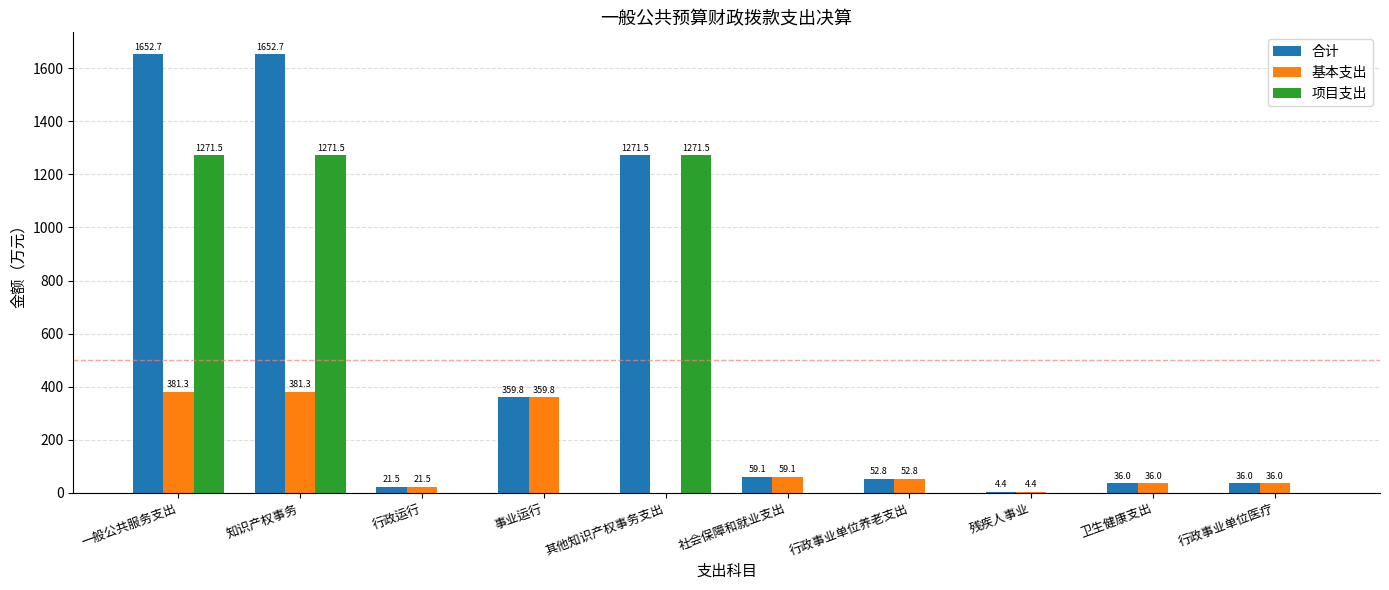

Reading left to right, transcribe all the data shown in this chart.

合计: 一般公共服务支出=1652.7	知识产权事务=1652.7	行政运行=21.5	事业运行=359.8	其他知识产权事务支出=1271.5	社会保障和就业支出=59.1	行政事业单位养老支出=52.8	残疾人事业=4.4	卫生健康支出=36.0	行政事业单位医疗=36.0
基本支出: 一般公共服务支出=381.3	知识产权事务=381.3	行政运行=21.5	事业运行=359.8	其他知识产权事务支出=0.0	社会保障和就业支出=59.1	行政事业单位养老支出=52.8	残疾人事业=4.4	卫生健康支出=36.0	行政事业单位医疗=36.0
项目支出: 一般公共服务支出=1271.5	知识产权事务=1271.5	行政运行=0.0	事业运行=0.0	其他知识产权事务支出=1271.5	社会保障和就业支出=0.0	行政事业单位养老支出=0.0	残疾人事业=0.0	卫生健康支出=0.0	行政事业单位医疗=0.0